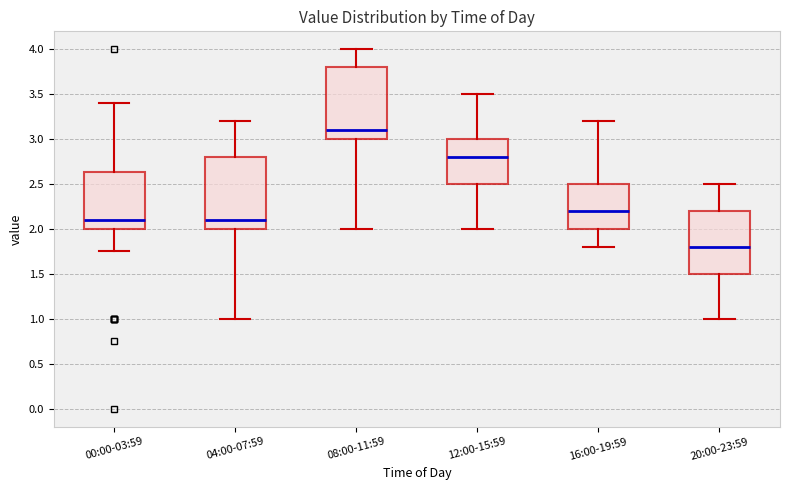

Where does the upper whisker of the box for 16:00-19:59 end on the y-axis? The values are not printed on the chart, so give them approximately, as read against the axis.

3.20